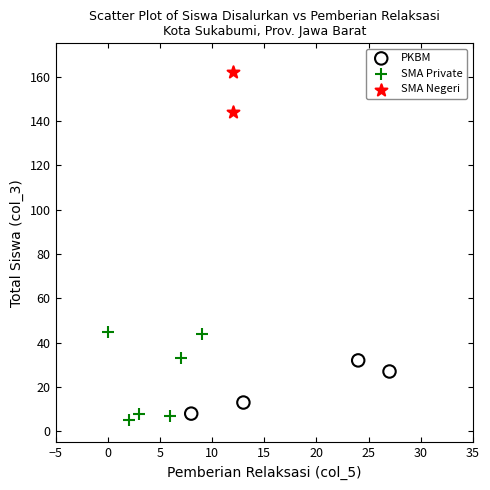

What are all the series names shown in the legend?

PKBM, SMA Private, SMA Negeri